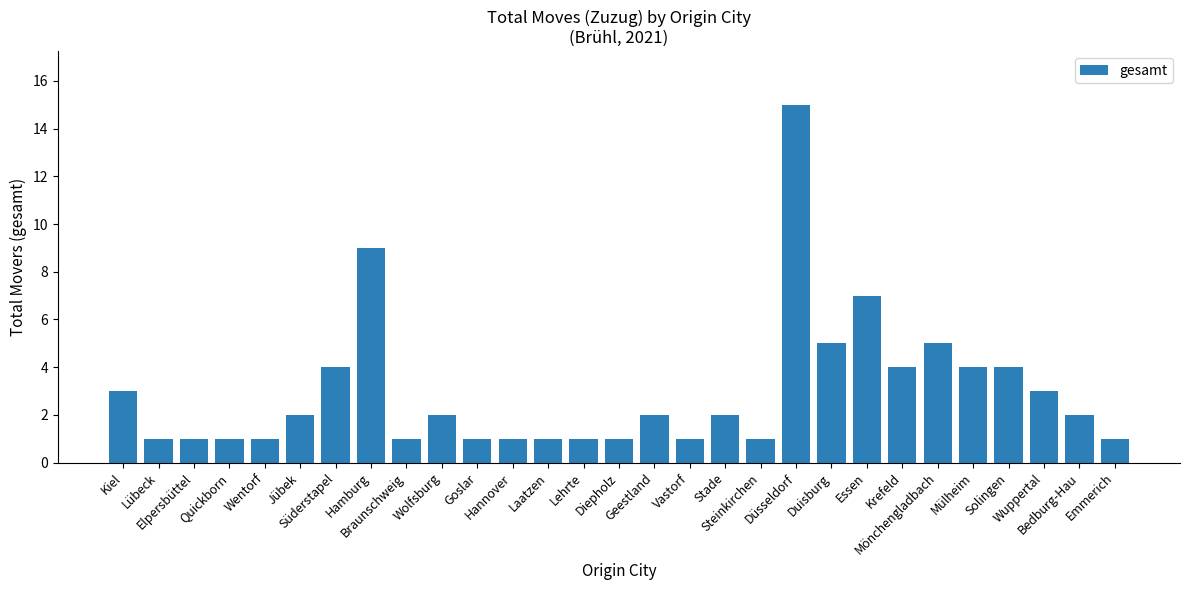

How many bars are there in total?

29